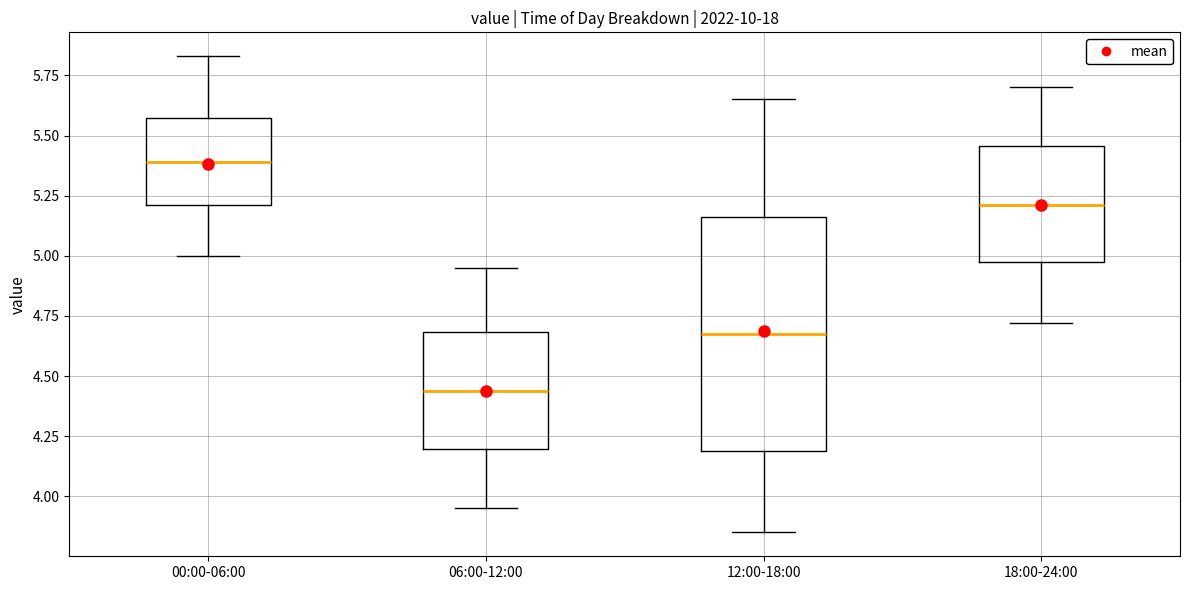

Which box is the tallest, from its lower edge to its upper edge?

12:00-18:00